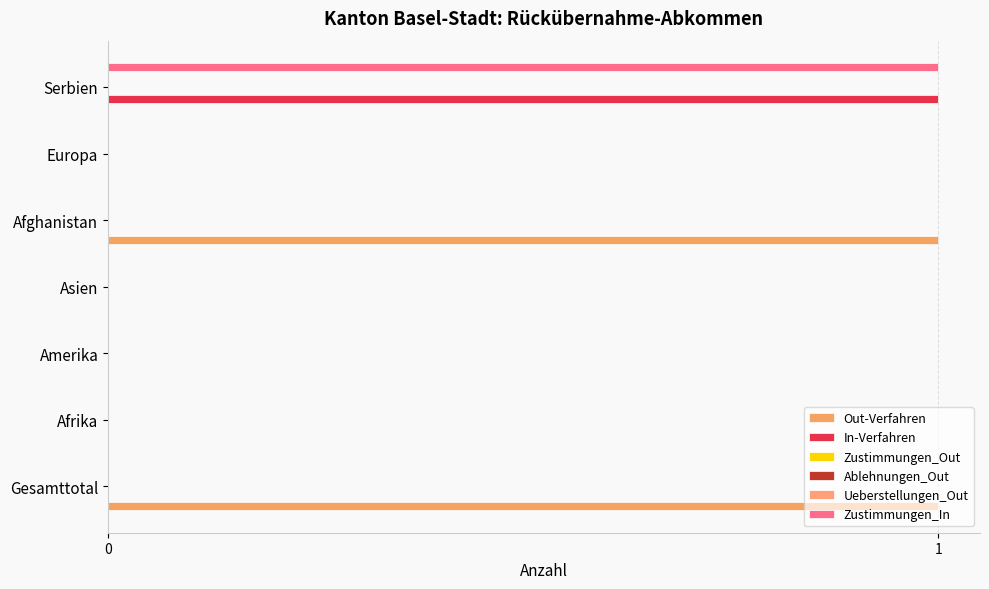

How many positive values does the Out-Verfahren series have?

2